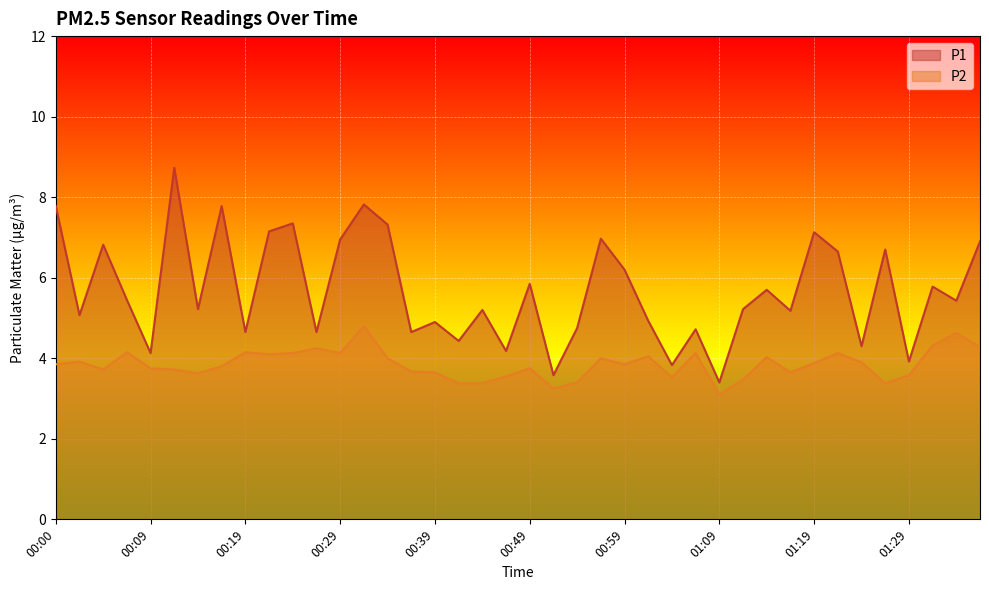

True or false: P2 has more than 1 interior local peaks.

True